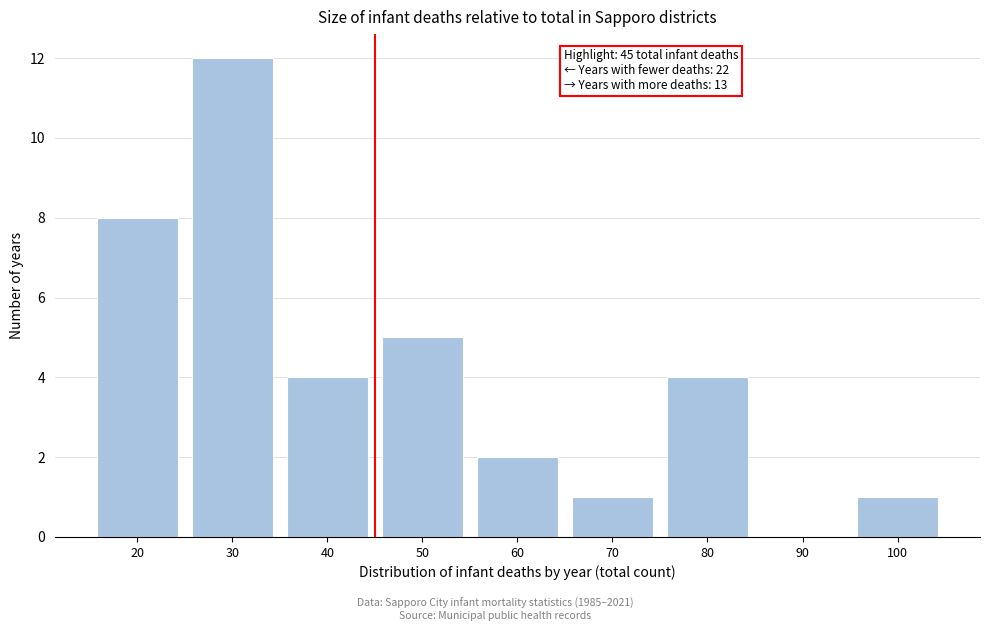

Reading left to right, list all the values displayed in this chart.

20=8	30=12	40=4	50=5	60=2	70=1	80=4	90=0	100=1